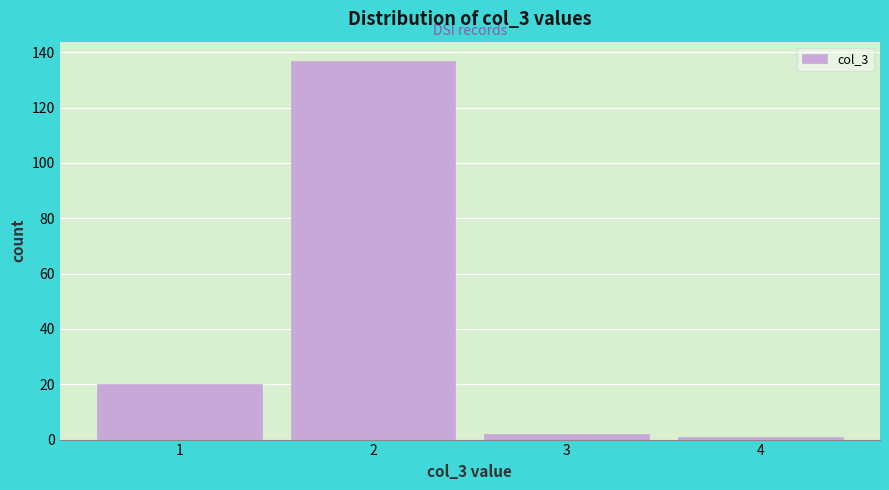

Reading left to right, transcribe this chart: for each bar, give the range it covers on the x-axis and its height. The values are not printed on the chart, so give them approximately, as read against the axis.

0.5 to 1.5: 20
1.5 to 2.5: 138
2.5 to 3.5: 2
3.5 to 4.5: under 2